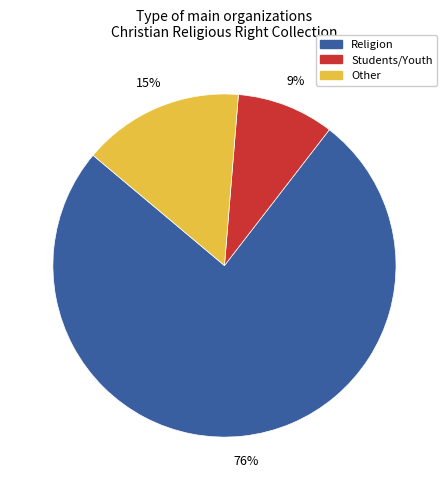

How many segments does this pie chart have?

3